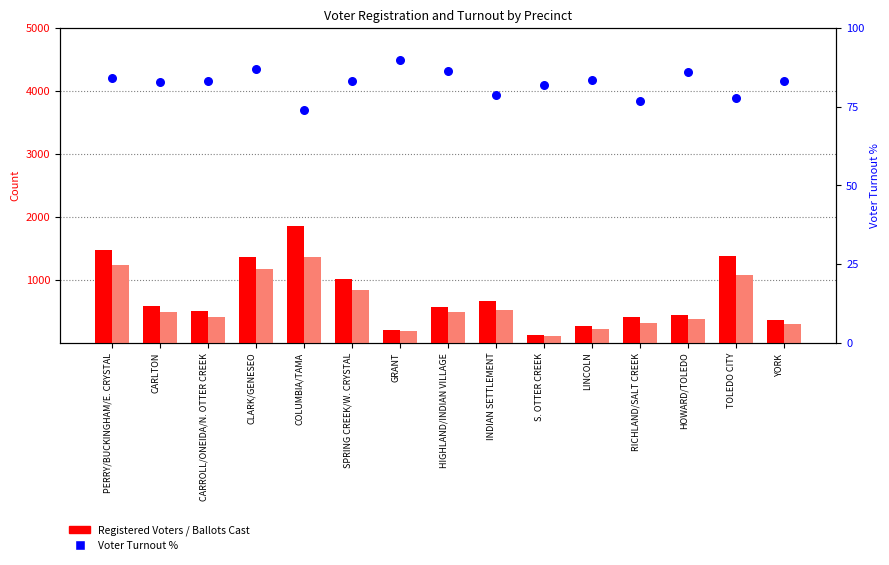

What is the total value across all series at CARROLL/ONEIDA/N. OTTER CREEK?

995.1